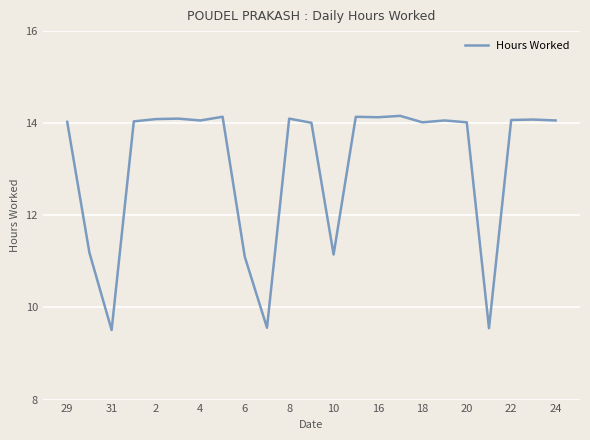

What is the greatest value displayed?

14.2